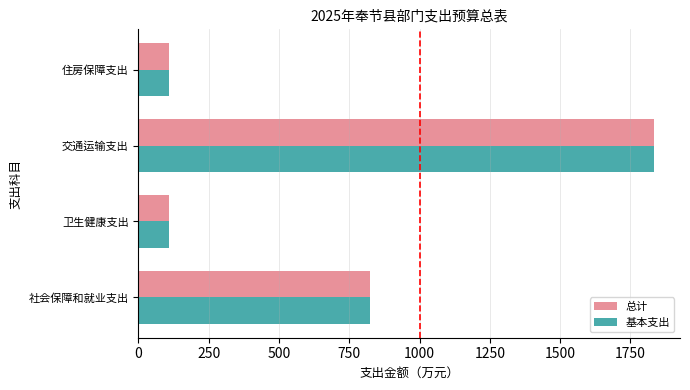

What is the sum of the 总计 values at 交通运输支出 and 住房保障支出?

1944.9